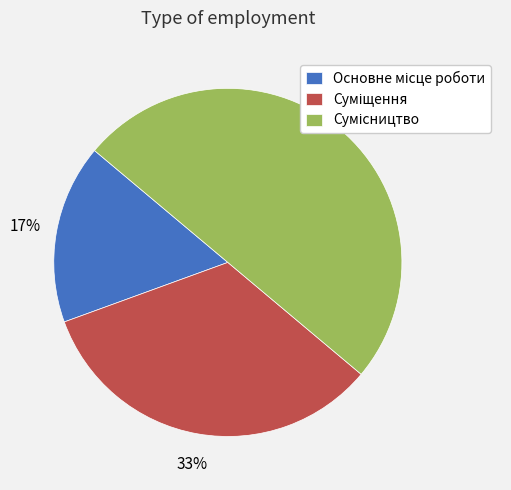

To the nearest percent, what is the average slice percentage?

33%